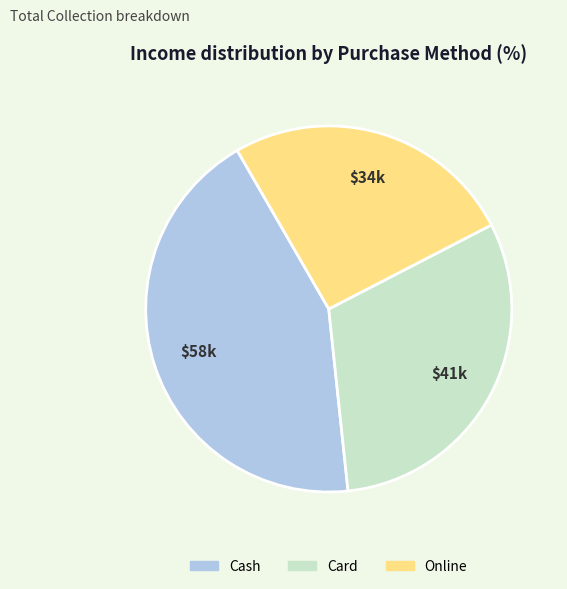

Count the number of slices in the pie.

3